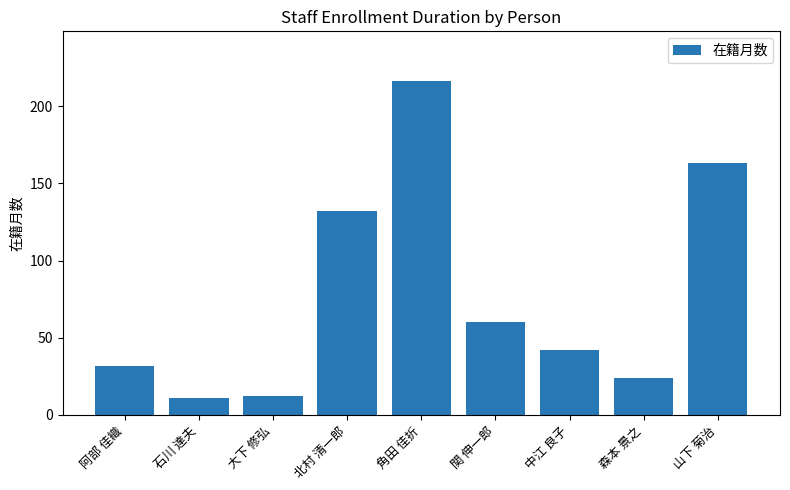

How many categories are shown in the chart?

9